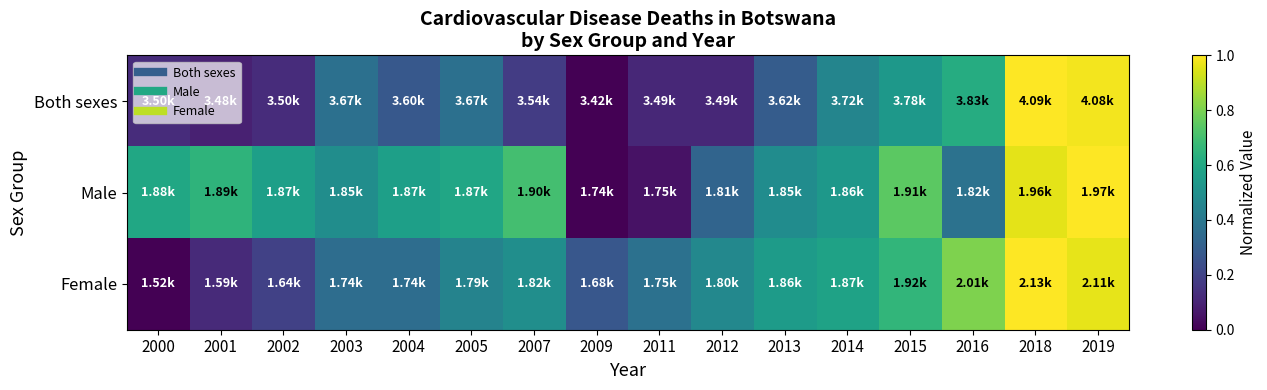

Reading right to left, extract all data points from this chart.

Both sexes: 2019=1.0	2018=1.0	2016=0.6	2015=0.5	2014=0.5	2013=0.3	2012=0.1	2011=0.1	2009=0.0	2007=0.2	2005=0.4	2004=0.3	2003=0.4	2002=0.1	2001=0.1	2000=0.1
Male: 2019=1.0	2018=1.0	2016=0.4	2015=0.7	2014=0.5	2013=0.5	2012=0.3	2011=0.0	2009=0.0	2007=0.7	2005=0.6	2004=0.6	2003=0.5	2002=0.6	2001=0.7	2000=0.6
Female: 2019=1.0	2018=1.0	2016=0.8	2015=0.7	2014=0.6	2013=0.6	2012=0.5	2011=0.4	2009=0.3	2007=0.5	2005=0.4	2004=0.4	2003=0.4	2002=0.2	2001=0.1	2000=0.0